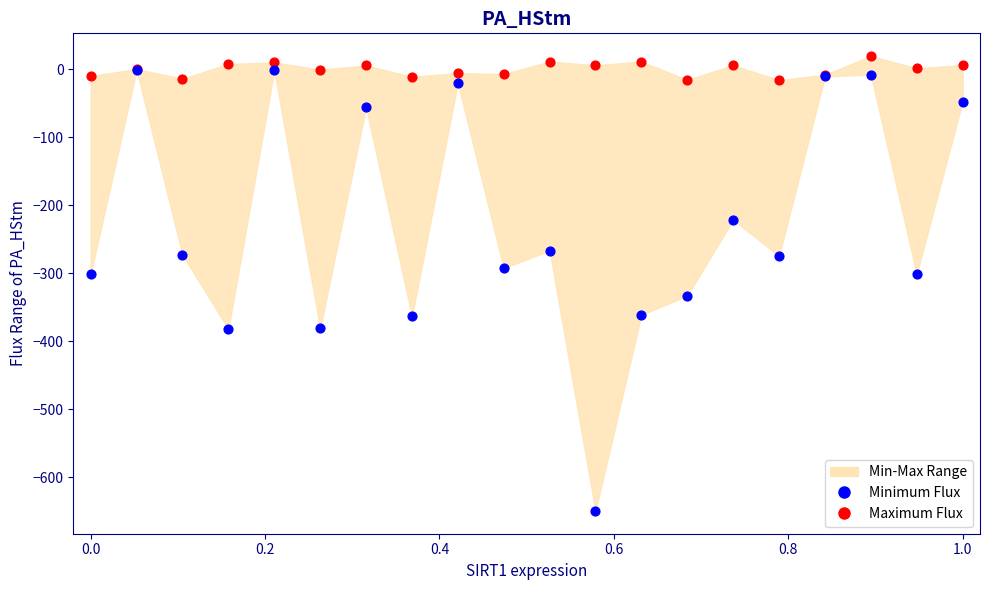

Which series has the widest spread of Y values?

Minimum Flux